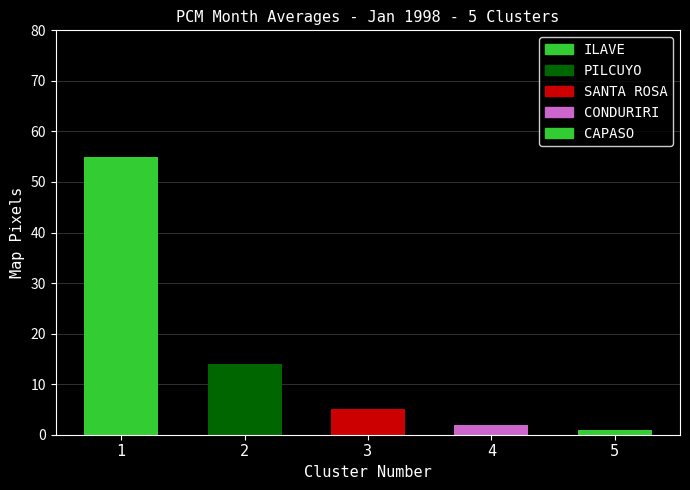

Reading left to right, list all the values displayed in this chart.

55	14	5	2	1